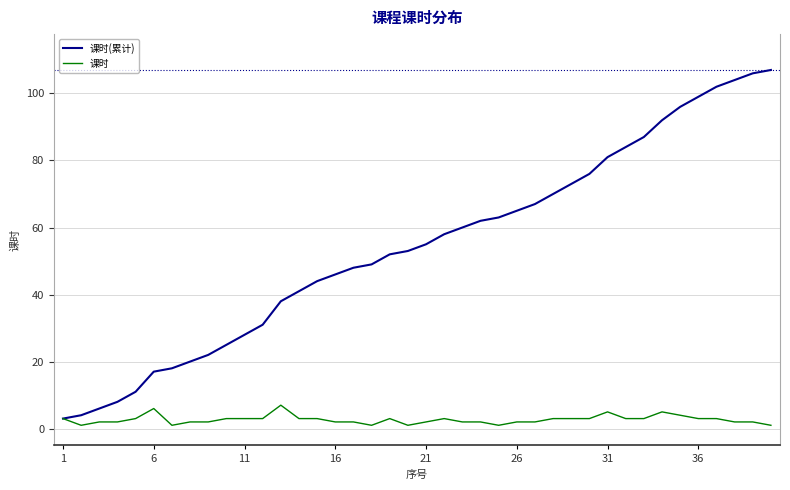

What is the difference between the second highest and second lowest values in the 课时 series?

5